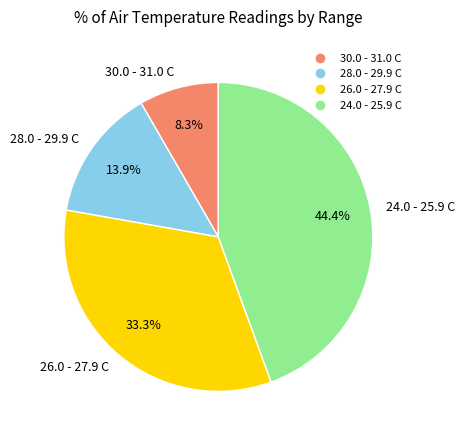

To the nearest percent, what is the difference between the largest and smallest slice percentages?

36%